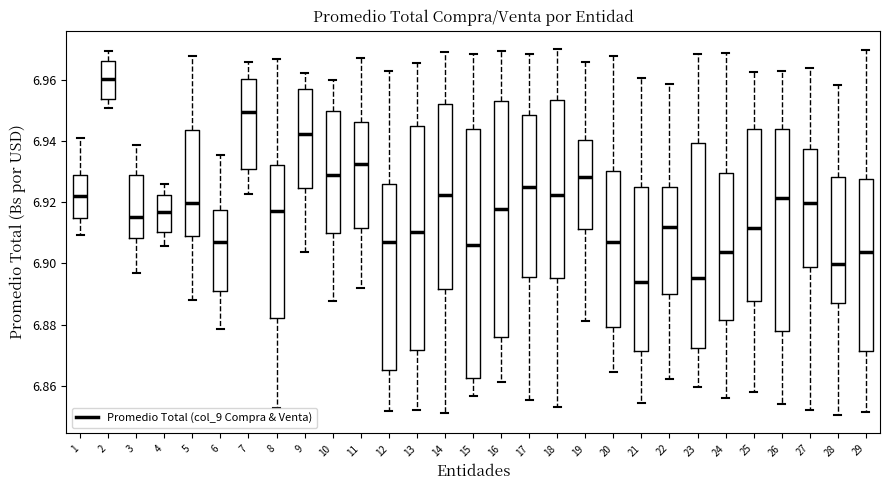

Comparing the boxes themselves (not the whiskers), which one is the tallest?

15